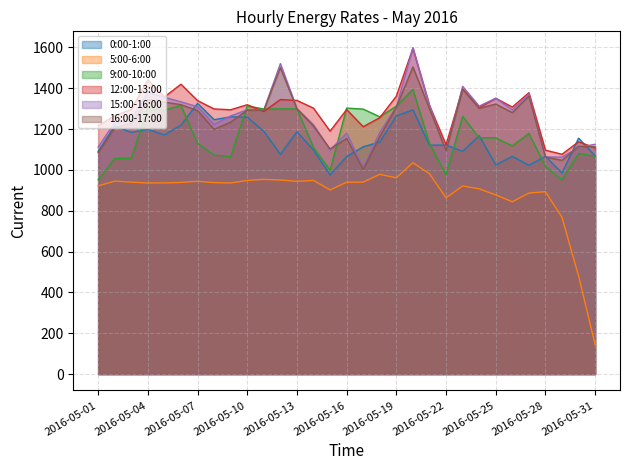

How many lines are shown in the chart?

6